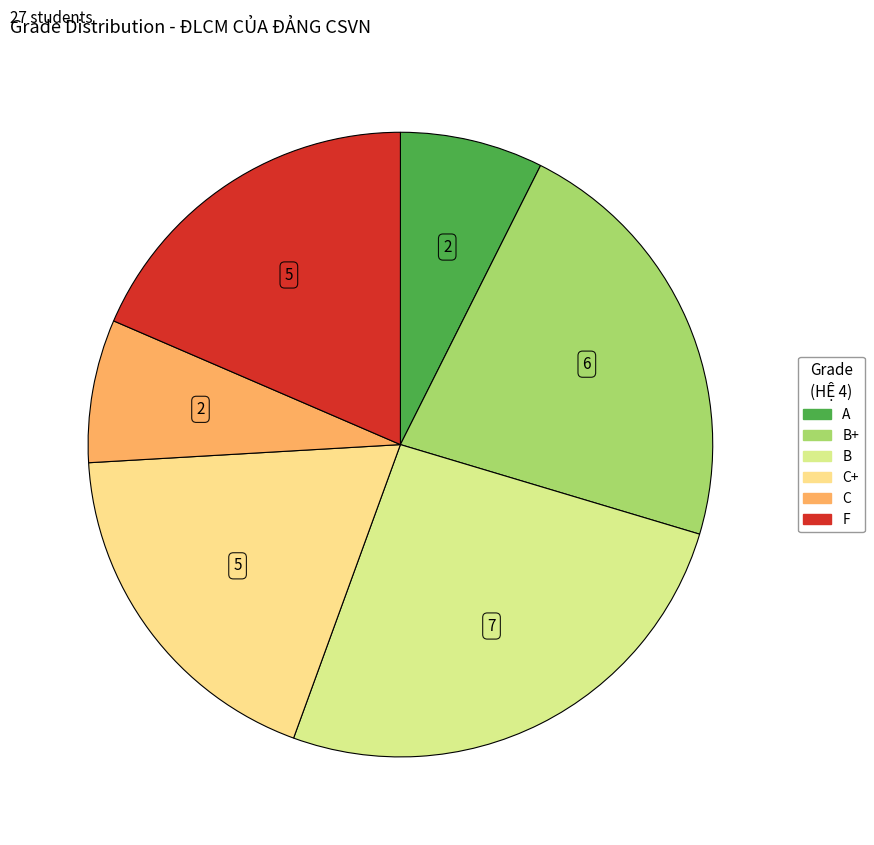

Count the number of slices in the pie.

6